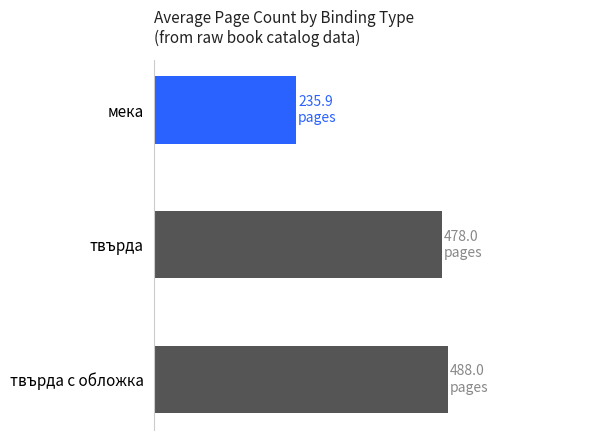

Are the bars horizontal?

Yes